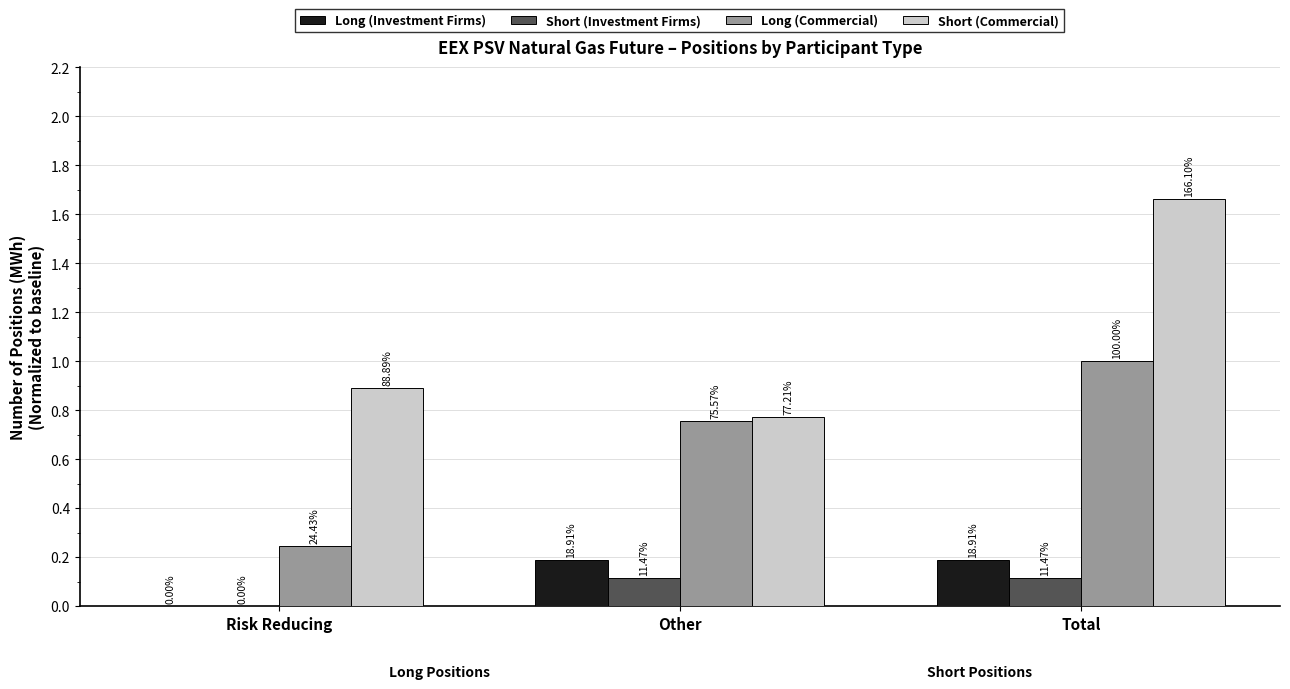

What are all the series names shown in the legend?

Long (Investment Firms), Short (Investment Firms), Long (Commercial), Short (Commercial)